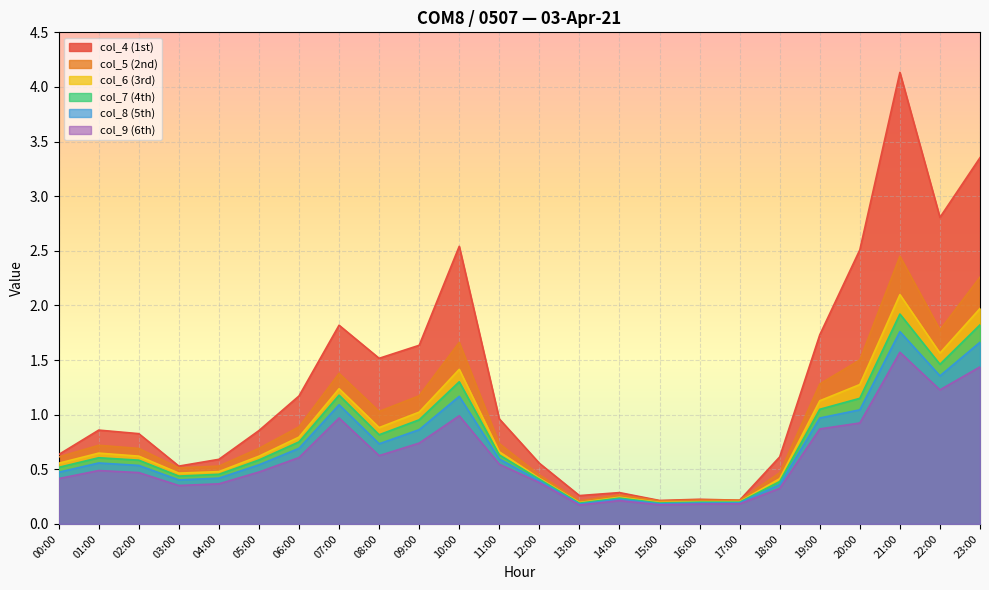

At which category is the sum across all series the highest?

21:00